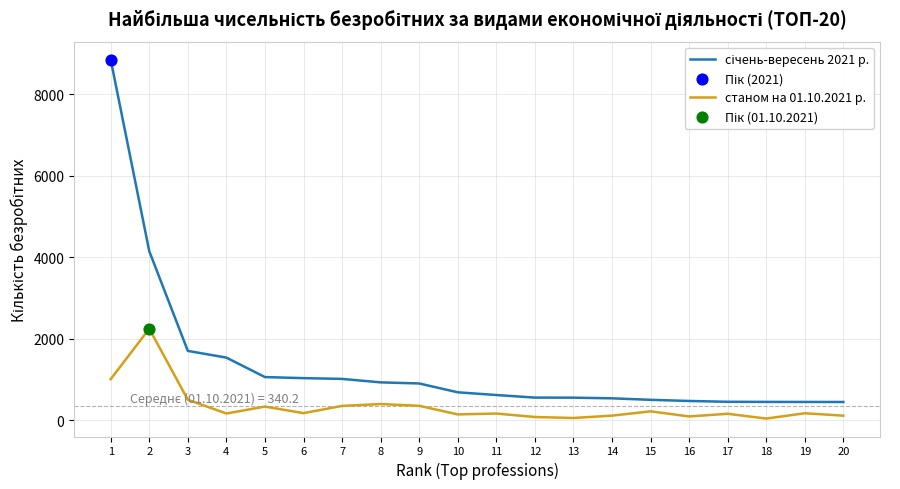

What is the total value across all series at 10?

821